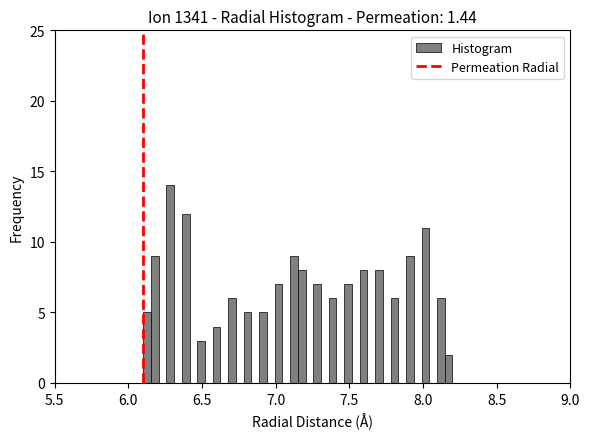

Around what value on the x-axis is the tallest bar? Give the approximate position of its centre, as read against the axis.

6.30